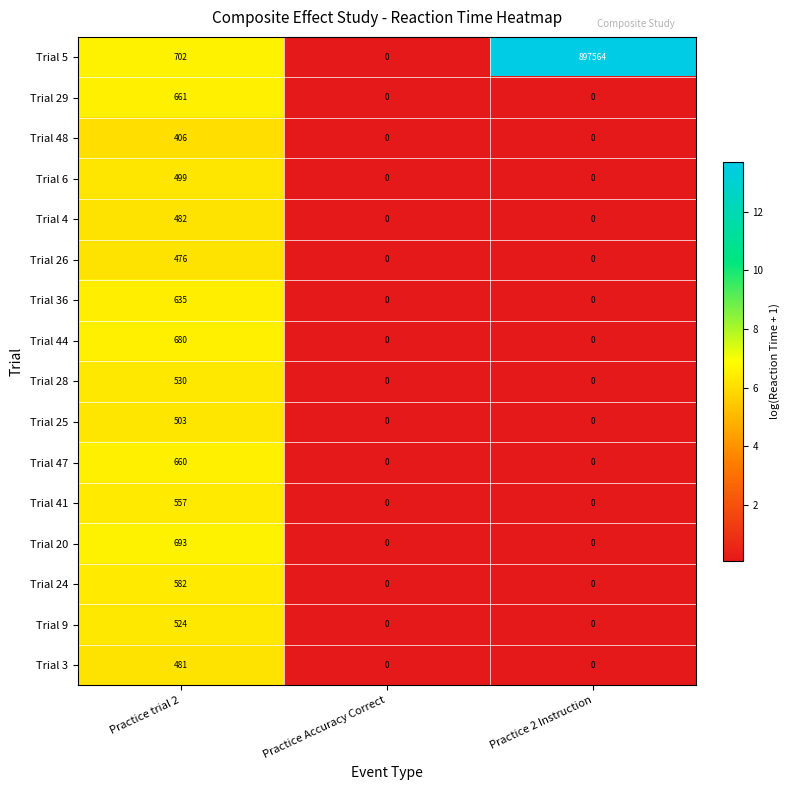

Which series changed the most between Practice trial 2 and Practice 2 Instruction?

Trial 5